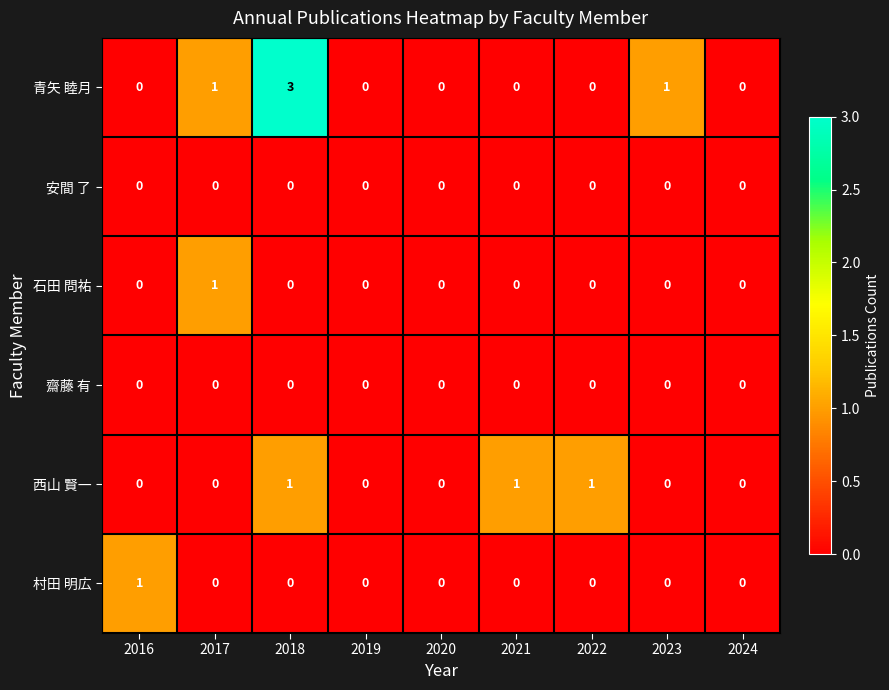

What is the greatest value displayed?

3